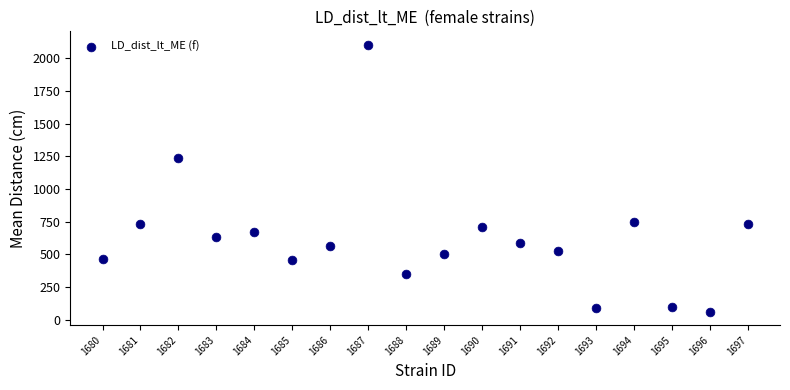

What is the range of Y values (max minus min)?

2041.0